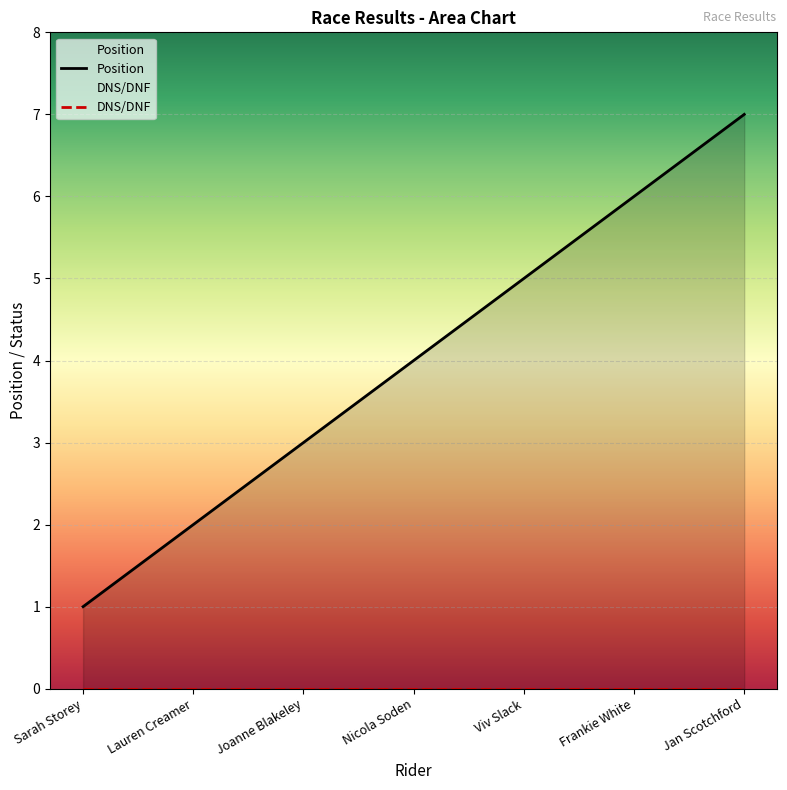

What is the change in value from Sarah Storey to Joanne Blakeley?

+2